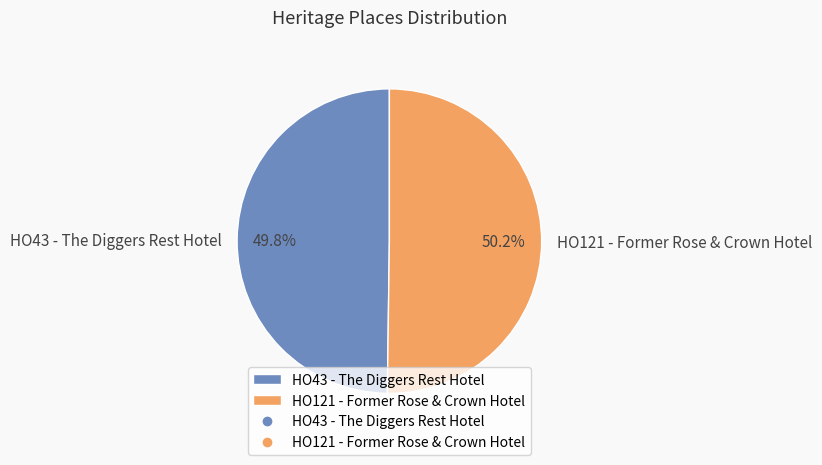

To the nearest percent, what is the combined percentage of HO121 - Former Rose & Crown Hotel and HO43 - The Diggers Rest Hotel?

100%